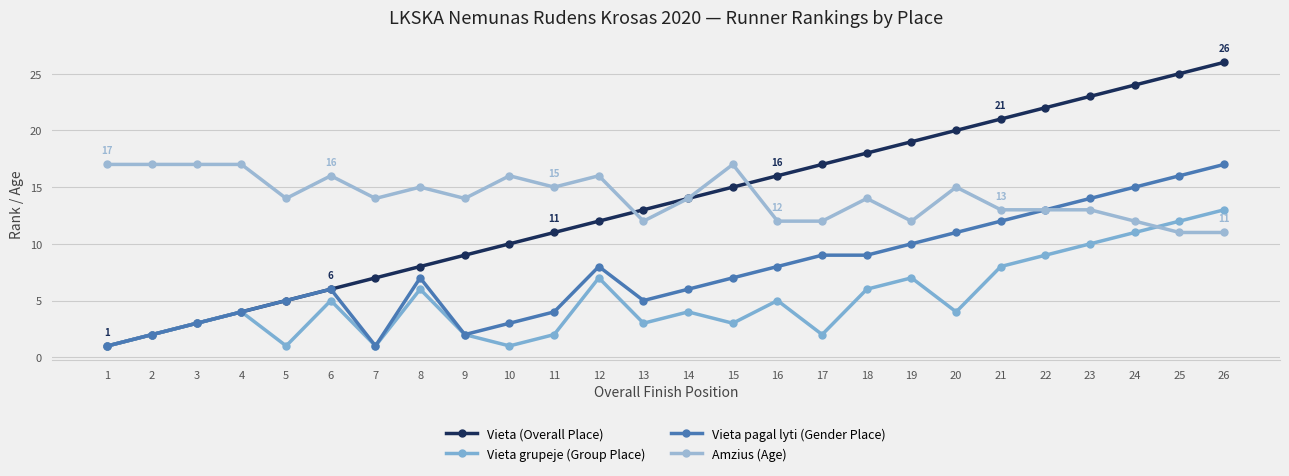

Which label corresponds to the largest value in the chart?

26